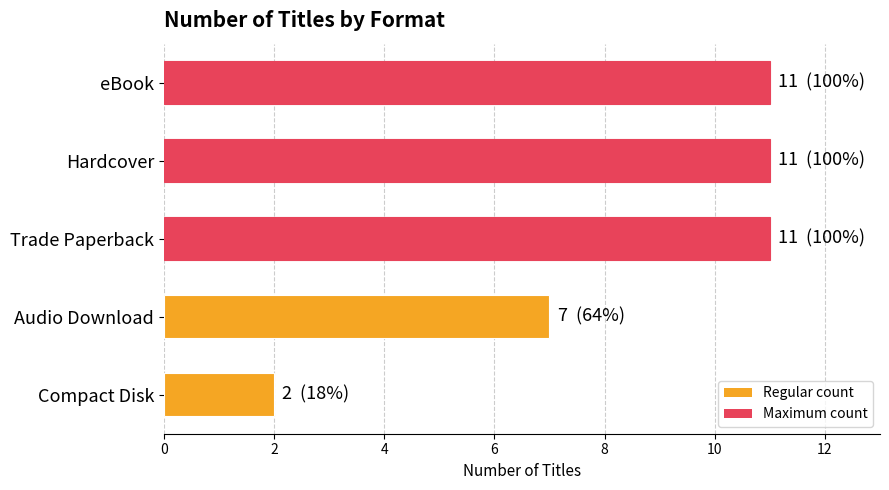

What is the change in value from Trade Paperback to Compact Disk?

-9